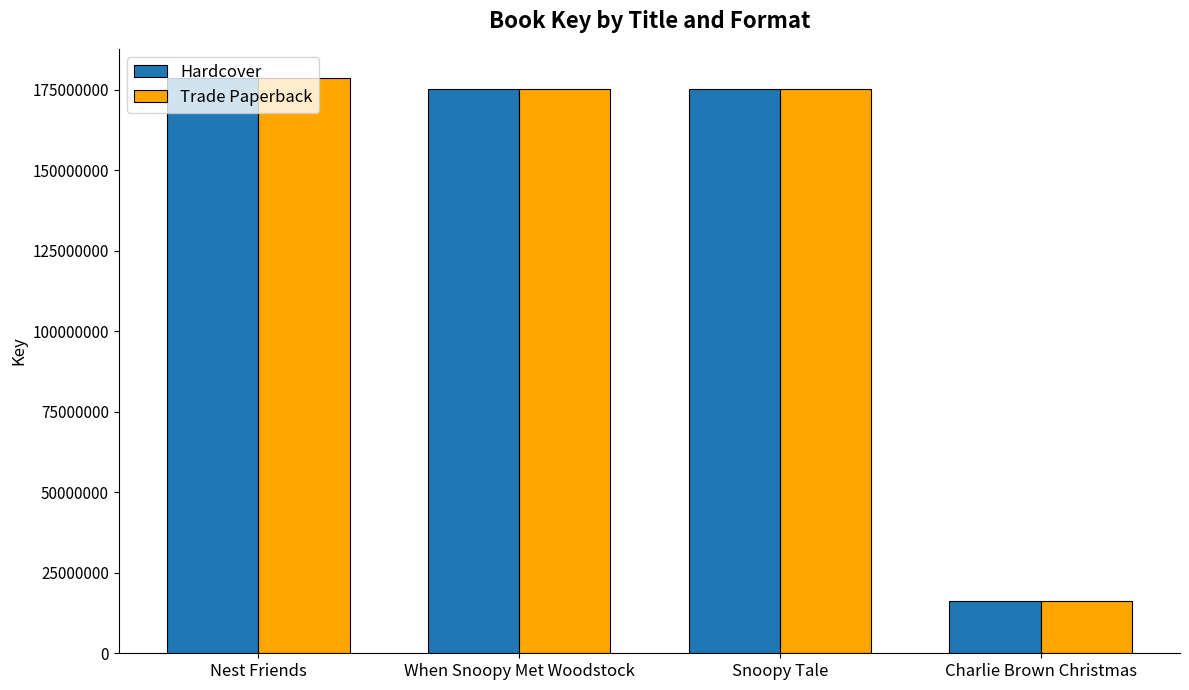

What is the sum of all Hardcover values?

545636911